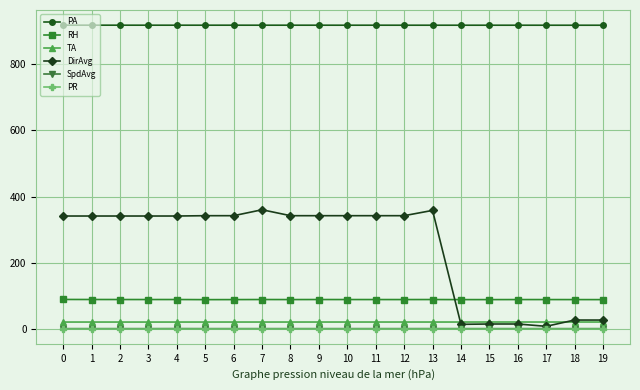

True or false: PA and RH intersect in this chart.

False